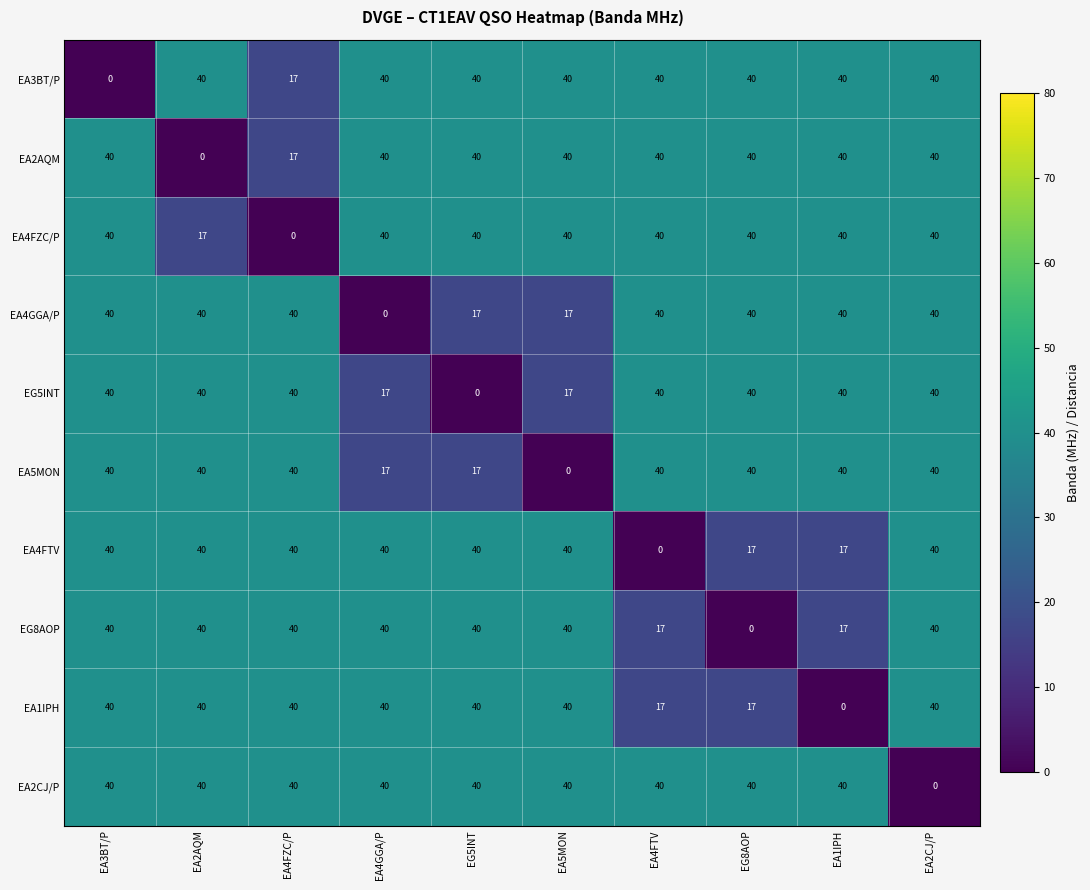

What is the average value of the EA4FTV series?

31